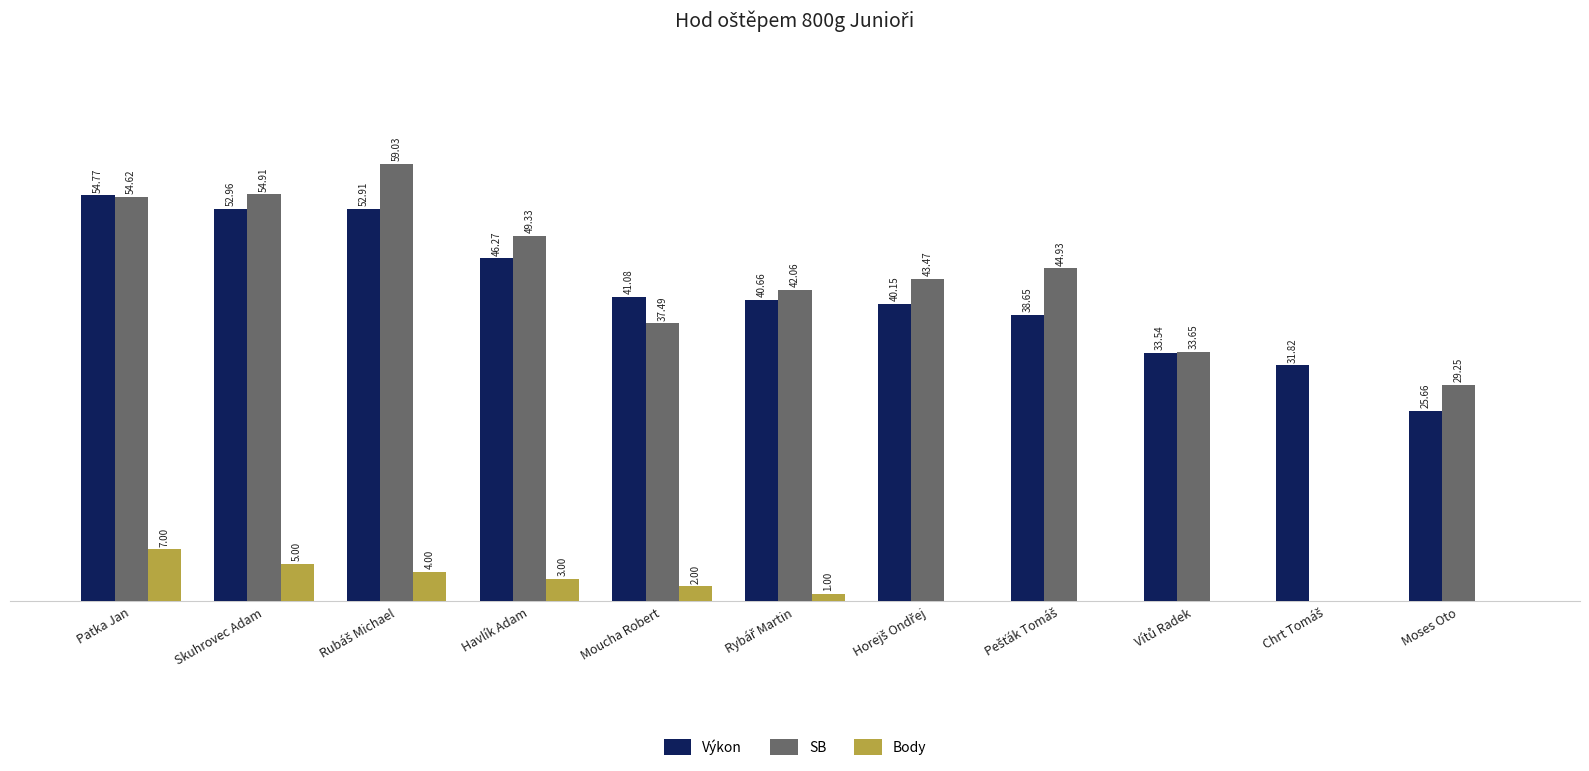

At which label is Body closest to 3?

Havlík Adam